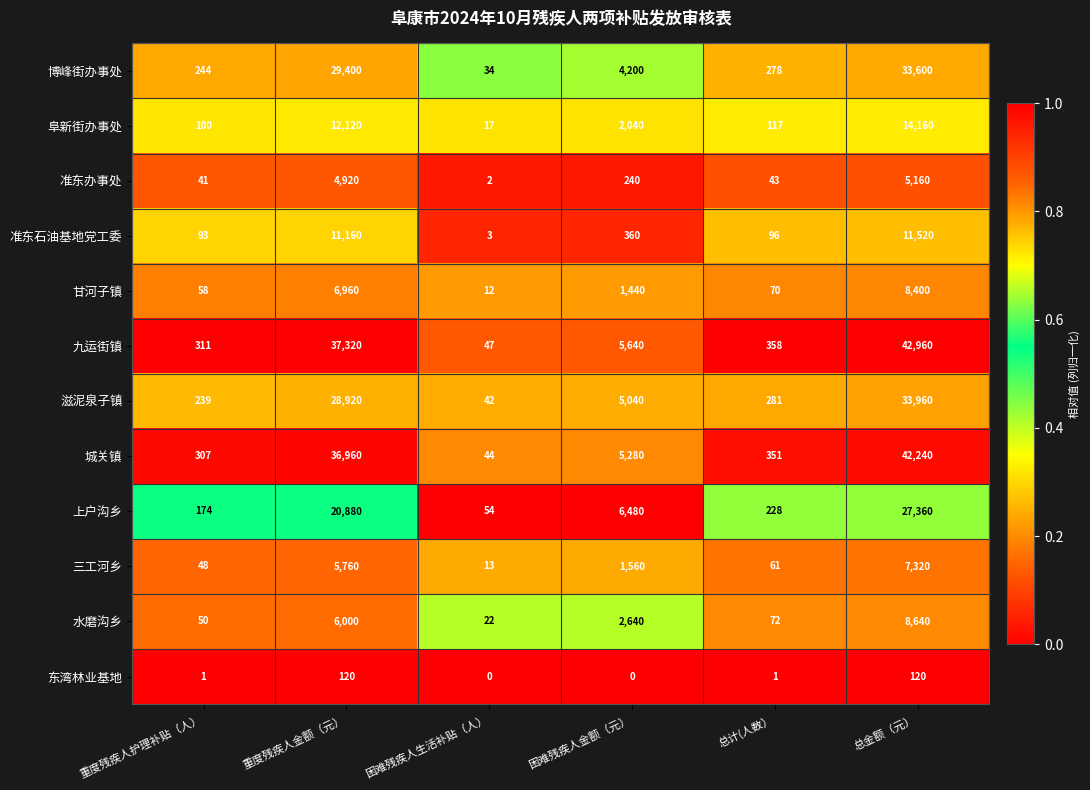

Rank the categories by 水磨沟乡 value from highest to lowest.

总金额（元）, 重度残疾人金额（元）, 困难残疾人金额（元）, 总计(人数）, 重度残疾人护理补贴（人）, 困难残疾人生活补贴（人）